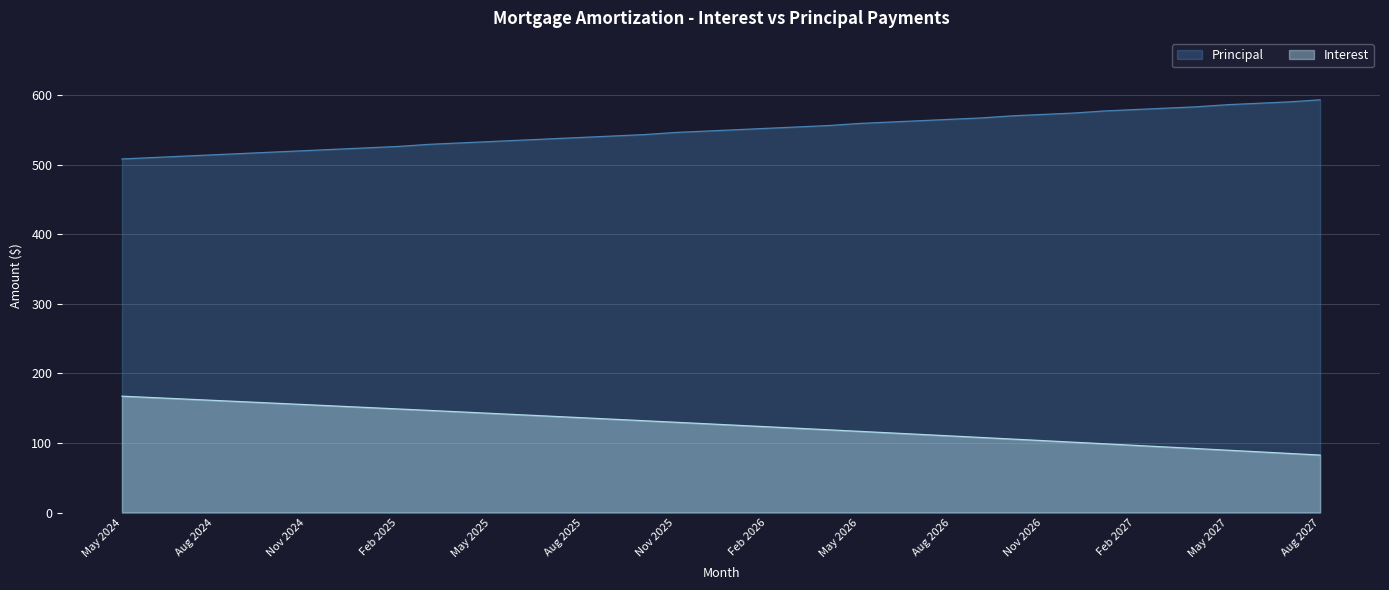

What is the sum of the Principal values at May 2026 and Nov 2026?

1131.0